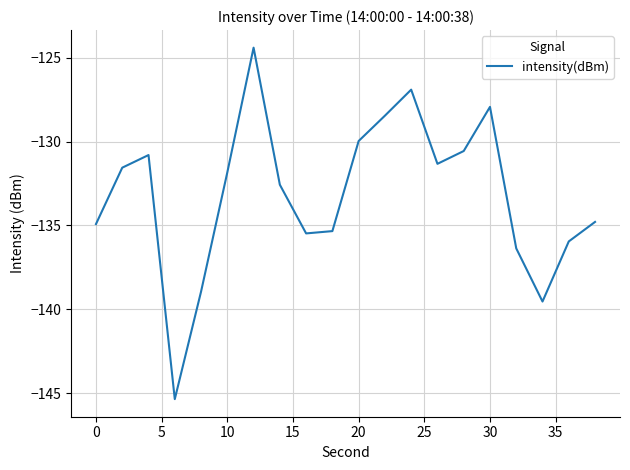

What is the difference between the maximum and minimum values?

20.9